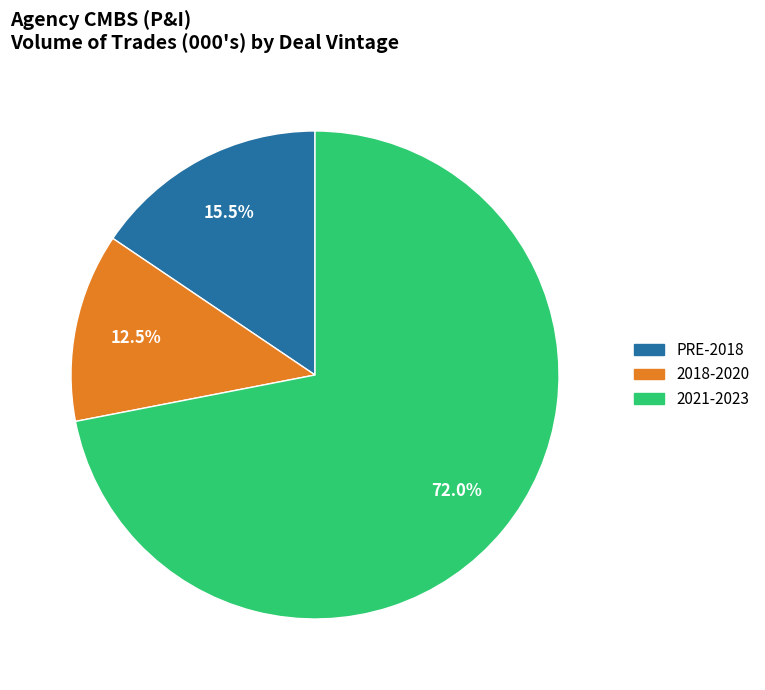

To the nearest percent, what portion does 2021-2023 represent?

72%